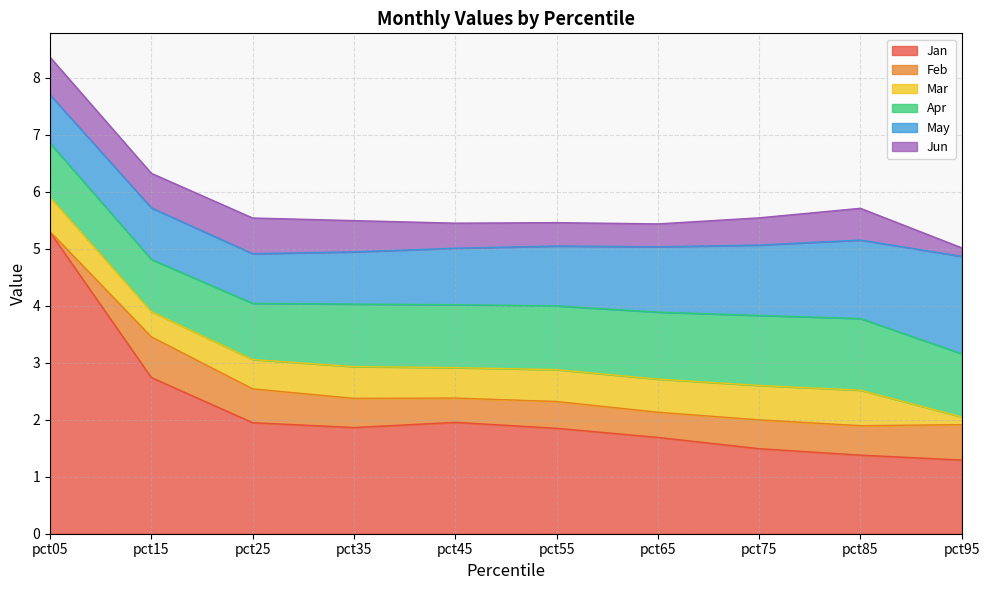

Reading left to right, what are all the values shown in this chart?

Jan: 5.3	2.7	1.9	1.9	2.0	1.9	1.7	1.5	1.4	1.3
Feb: 0.0	0.7	0.6	0.5	0.4	0.5	0.4	0.5	0.5	0.6
Mar: 0.6	0.4	0.5	0.6	0.5	0.6	0.6	0.6	0.6	0.1
Apr: 0.9	0.9	1.0	1.1	1.1	1.1	1.2	1.2	1.3	1.1
May: 0.8	0.9	0.9	0.9	1.0	1.1	1.1	1.2	1.4	1.7
Jun: 0.7	0.6	0.6	0.5	0.4	0.4	0.4	0.5	0.6	0.1